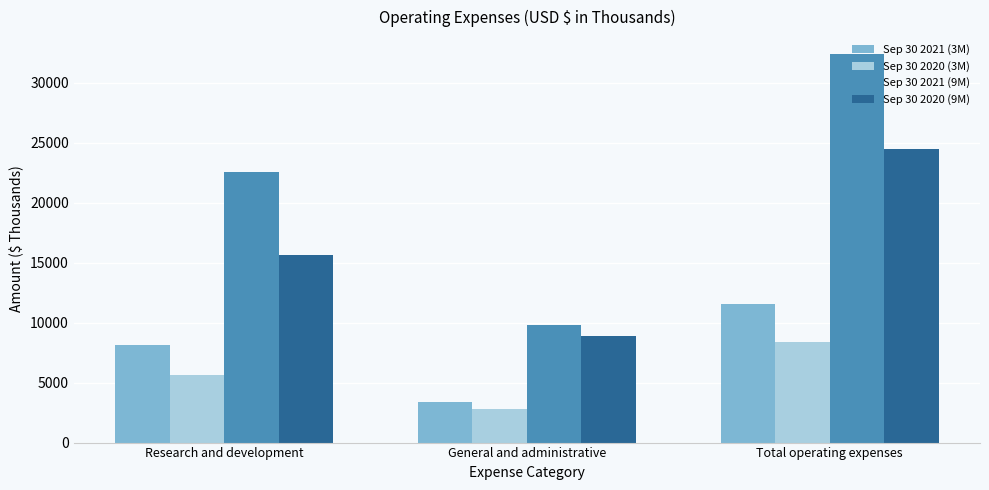

What is the value of the Sep 30 2020 (3M) bar at the 2nd from the left?

2766